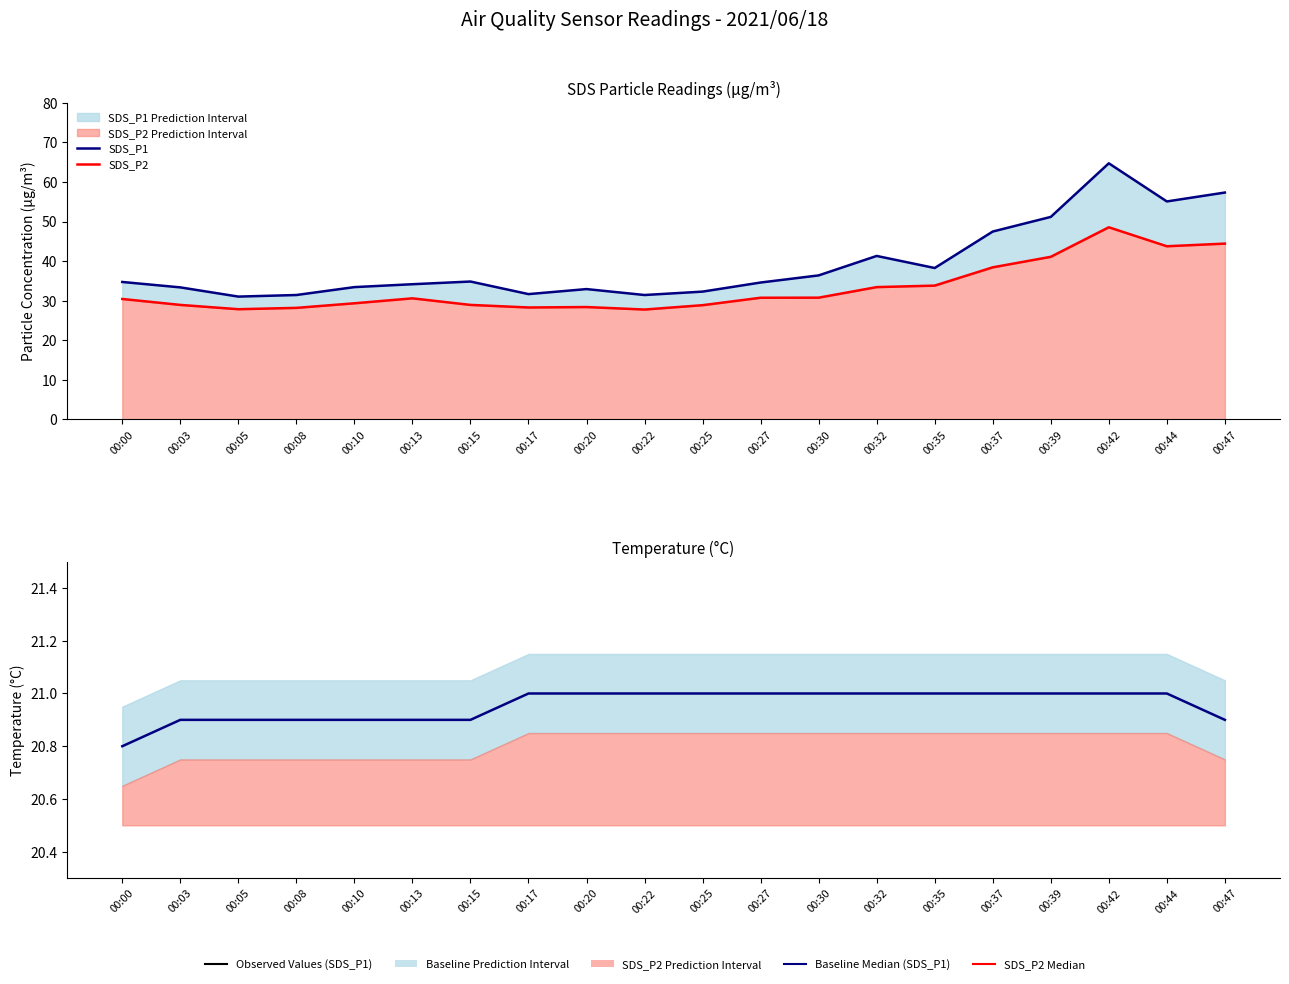

What is the average value of the SDS_P2 series?

33.1